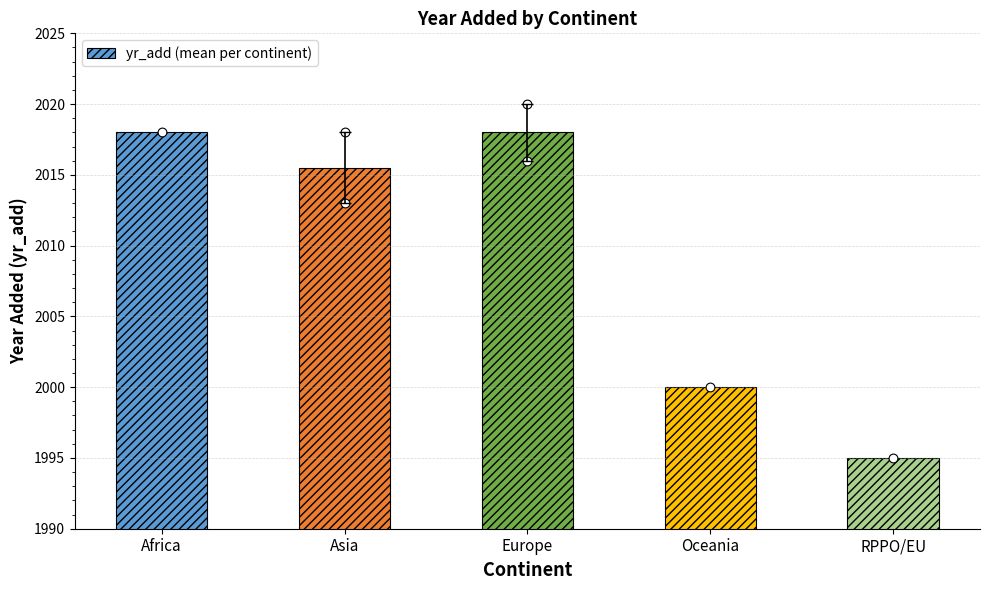

Which has a higher value, Africa or RPPO/EU?

Africa